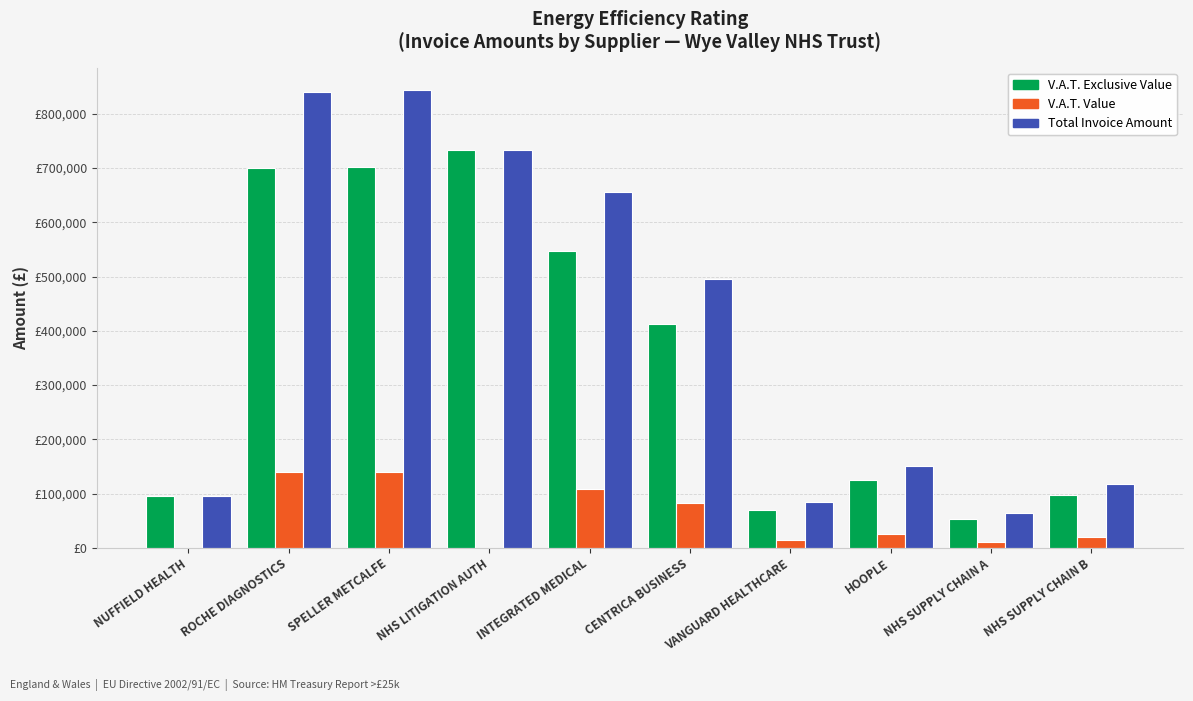

Reading left to right, transcribe all the data shown in this chart.

V.A.T. Exclusive Value: 95545.0	699978.0	702349.8	732381.7	546914.0	412243.0	70565.4	125051.5	53448.5	97927.6
V.A.T. Value: 0.0	139995.6	140470.0	0.0	109382.8	82448.6	14113.1	25010.3	10689.7	19585.5
Total Invoice Amount: 95545.0	839973.6	842819.7	732381.7	656296.8	494691.6	84678.5	150061.8	64138.2	117513.1